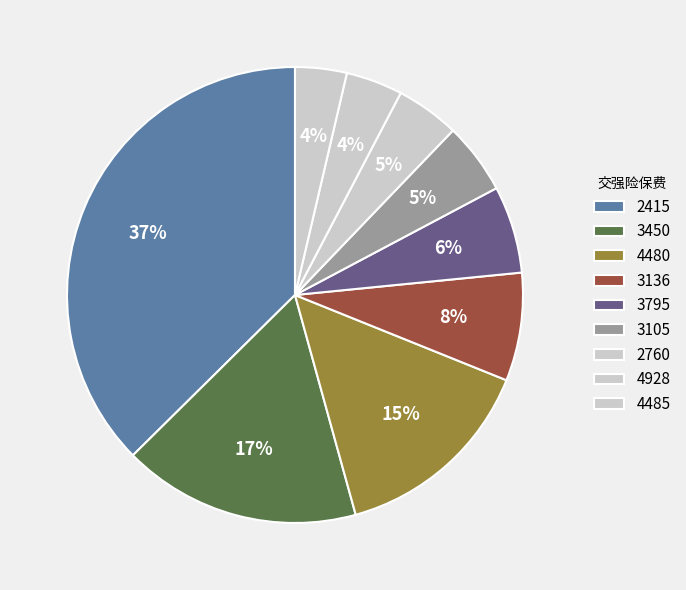

How many segments does this pie chart have?

9